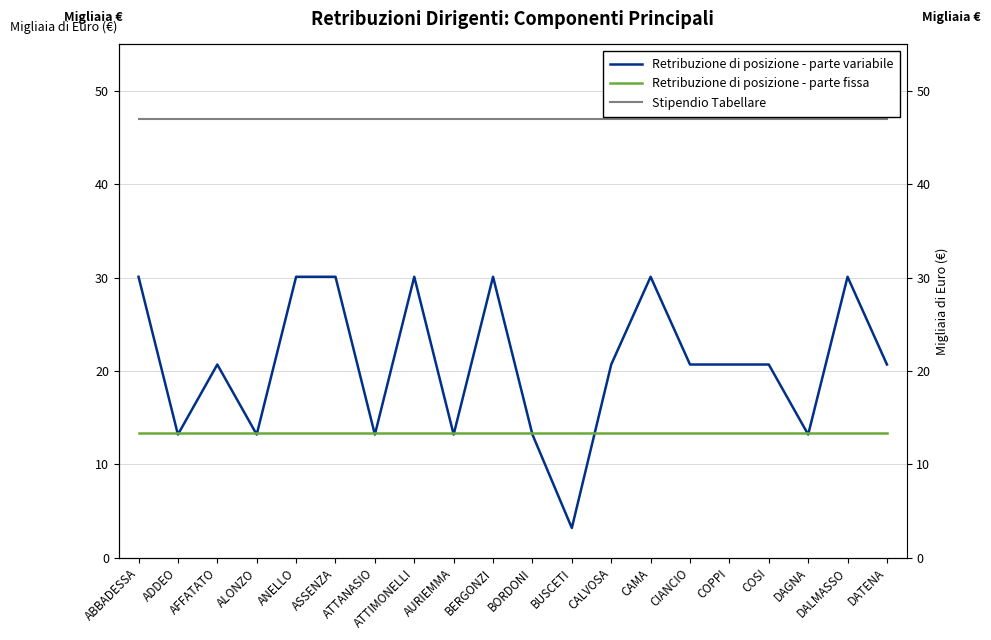

Between ATTANASIO and ADDEO, which is larger?

ATTANASIO